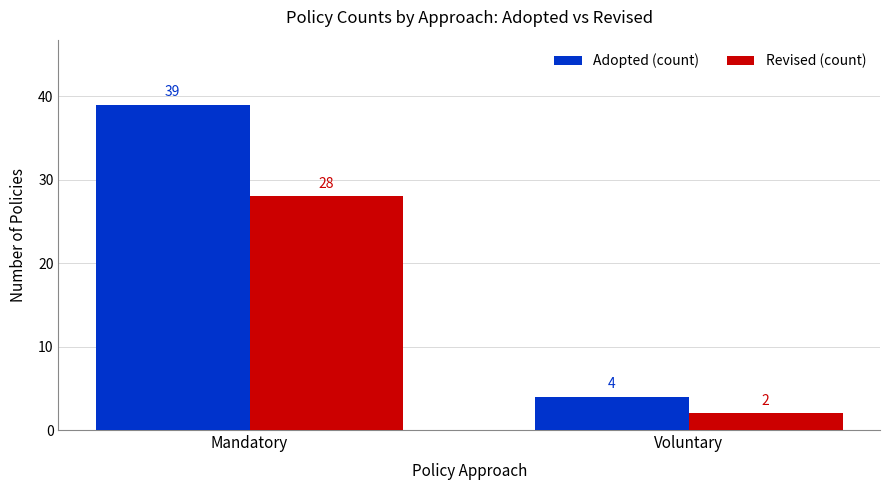

What position from the right is Voluntary?

1